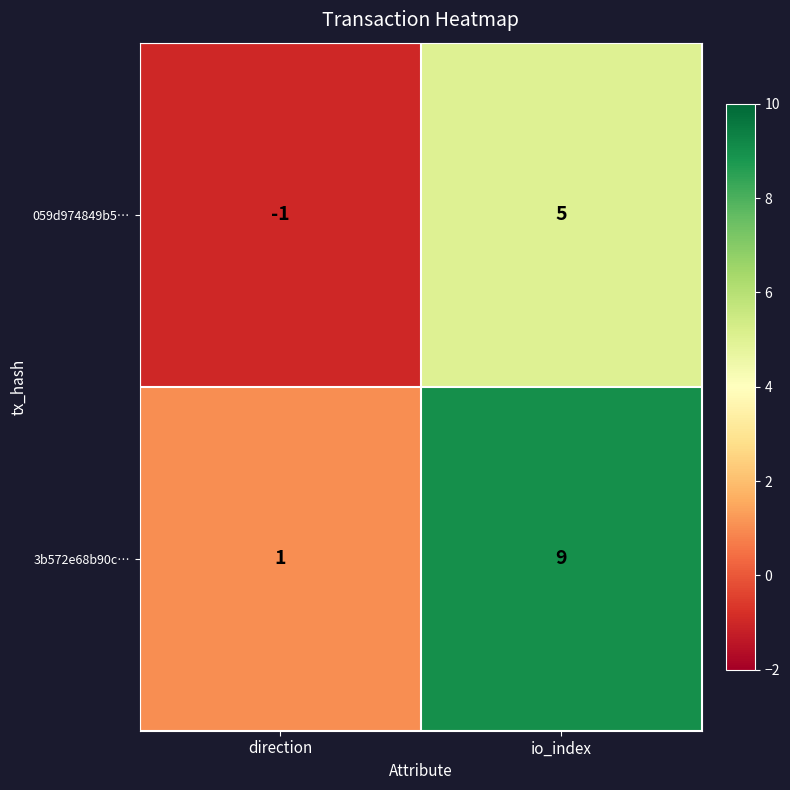

Reading right to left, extract all data points from this chart.

059d974849b5…: 5	-1
3b572e68b90c…: 9	1